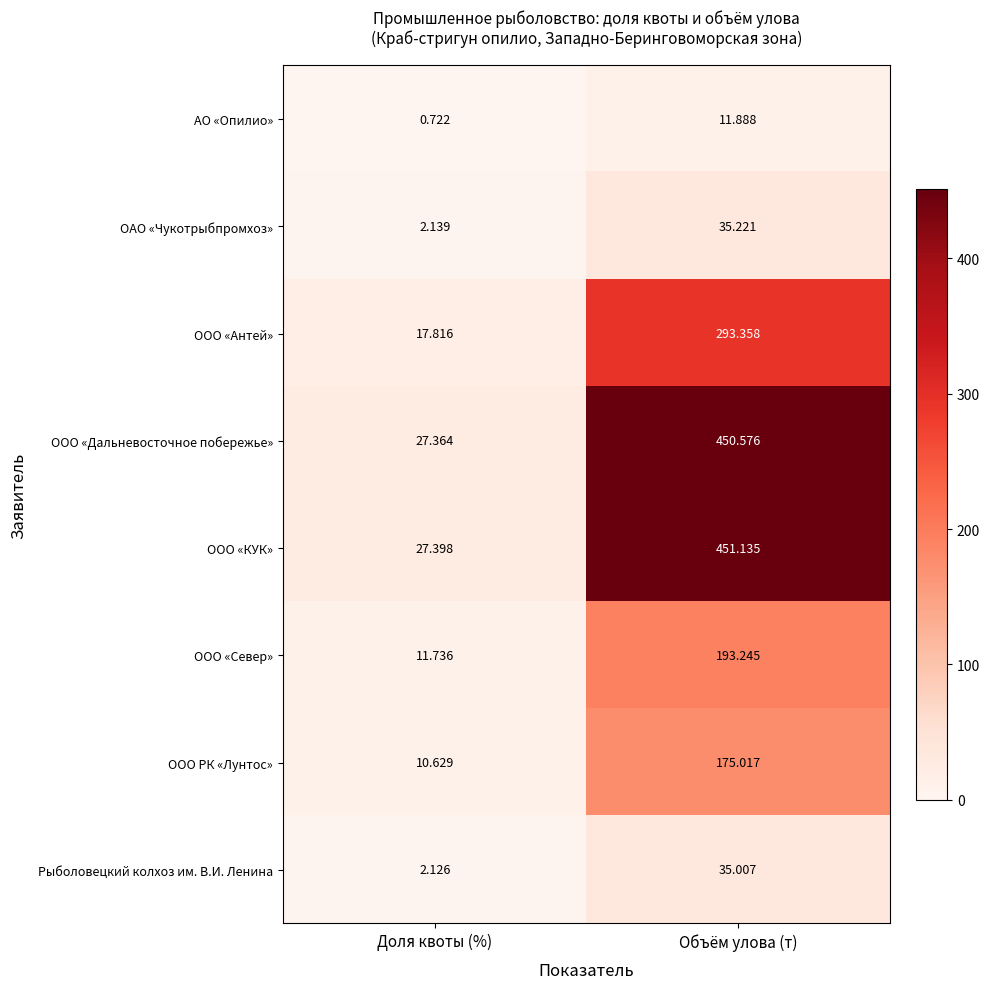

At how many categories does at least one series exceed 46?

1